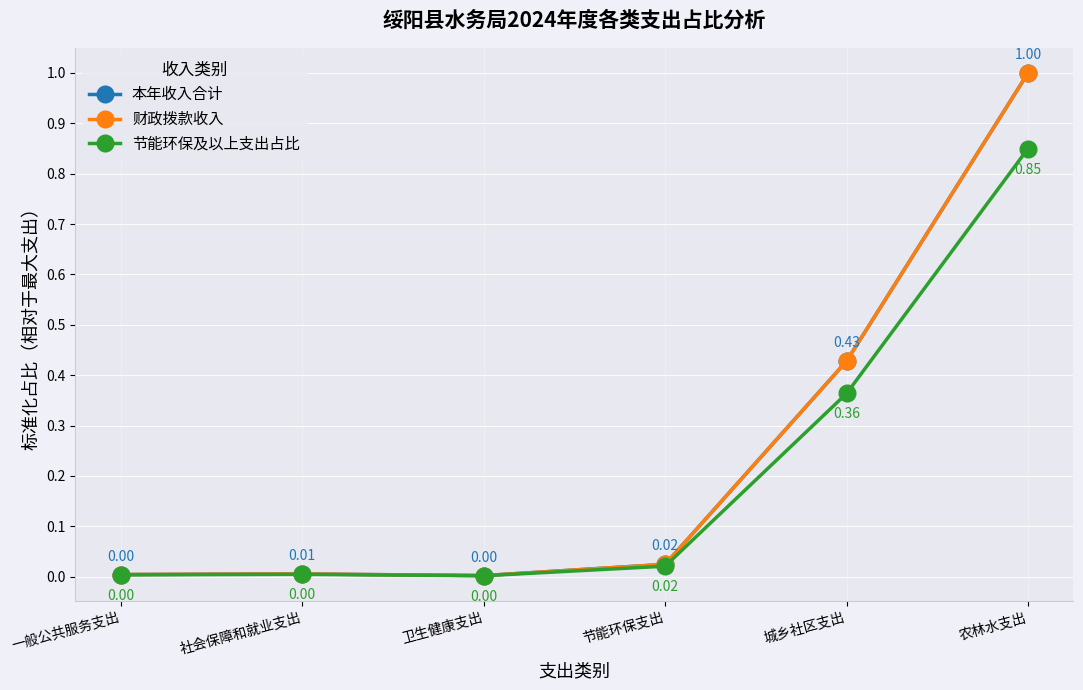

What are all the series names shown in the legend?

本年收入合计, 财政拨款收入, 节能环保及以上支出占比